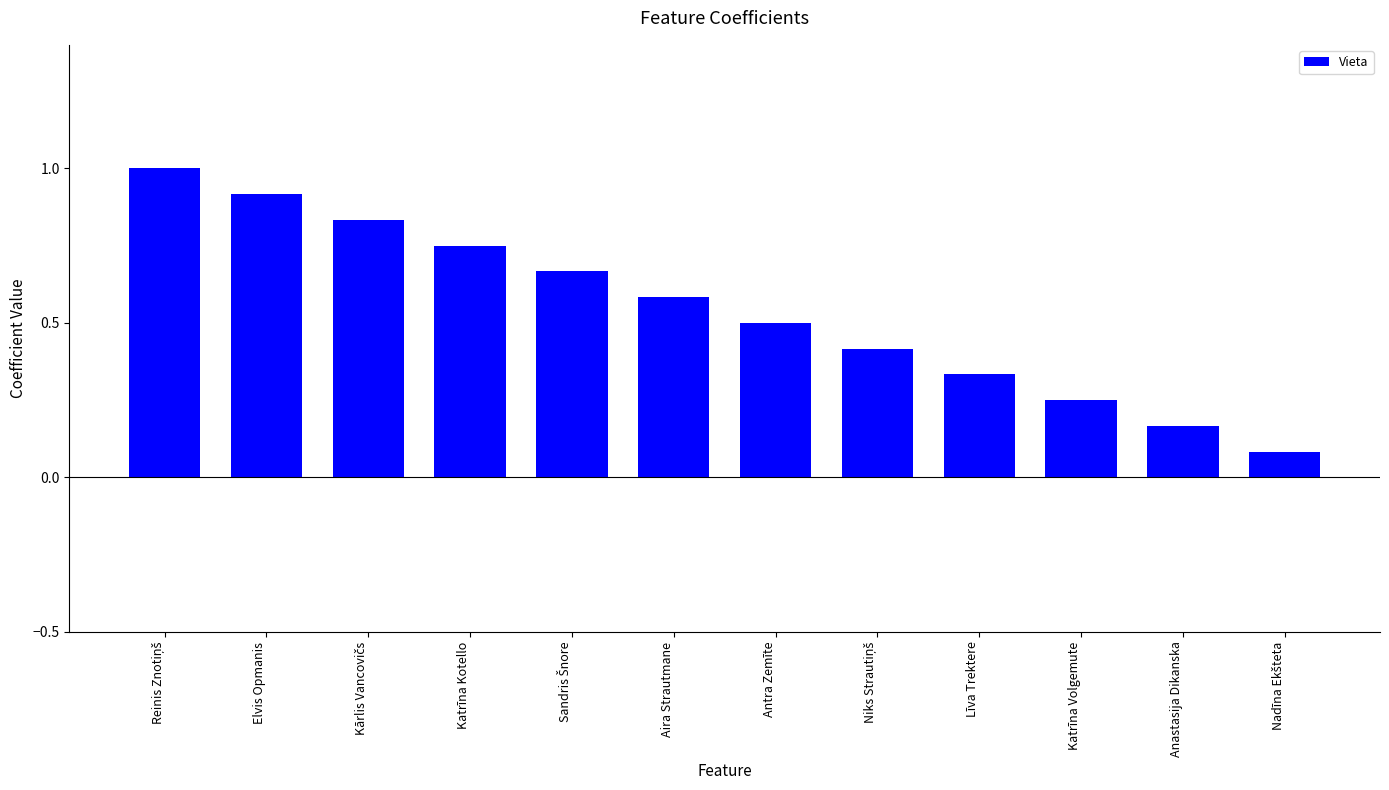

What is the maximum value shown in the chart?

1.0